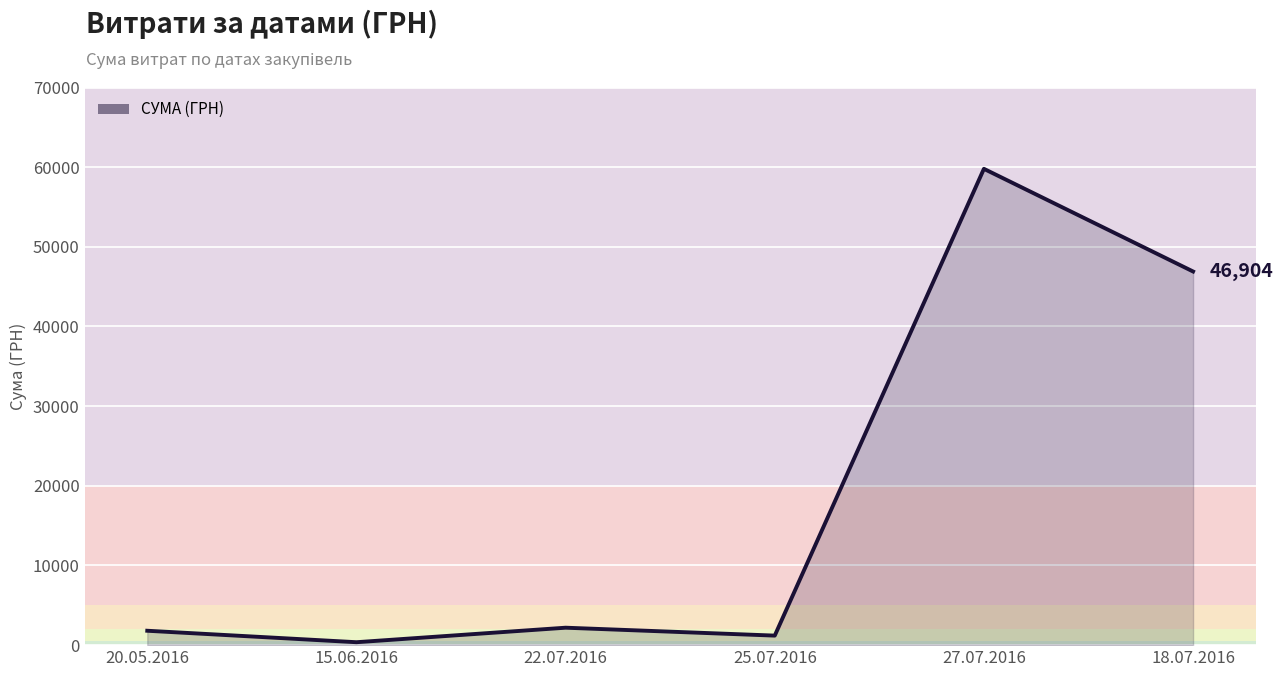

What is the ratio of the value at 15.06.2016 to the value at 22.07.2016?

0.2